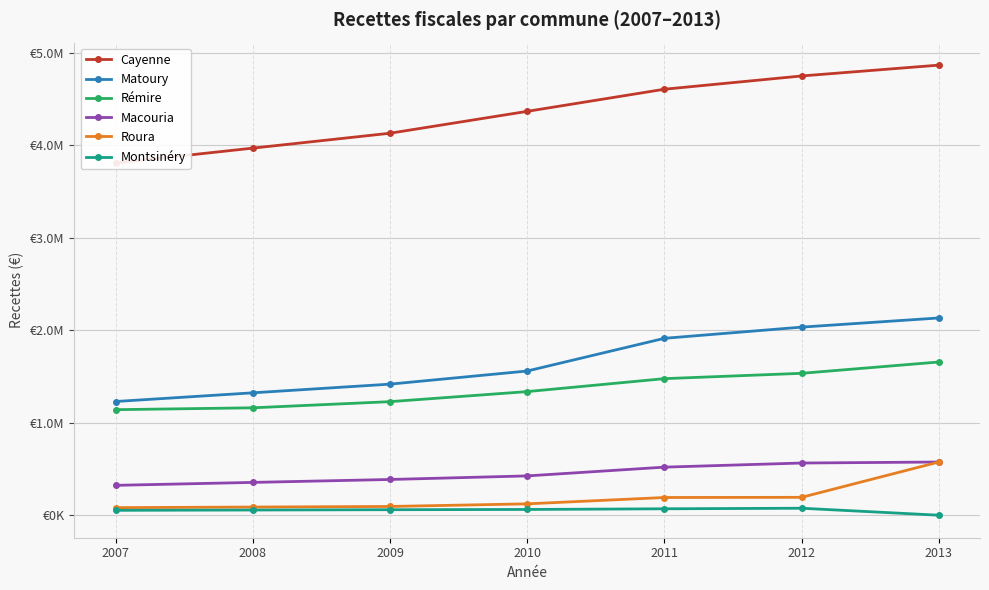

Which has a higher value, 2012 or 2010?

2012